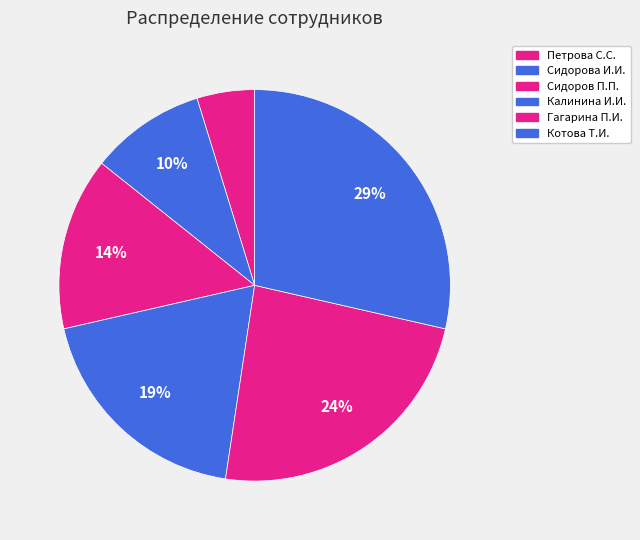

How many slices are in this pie chart?

6